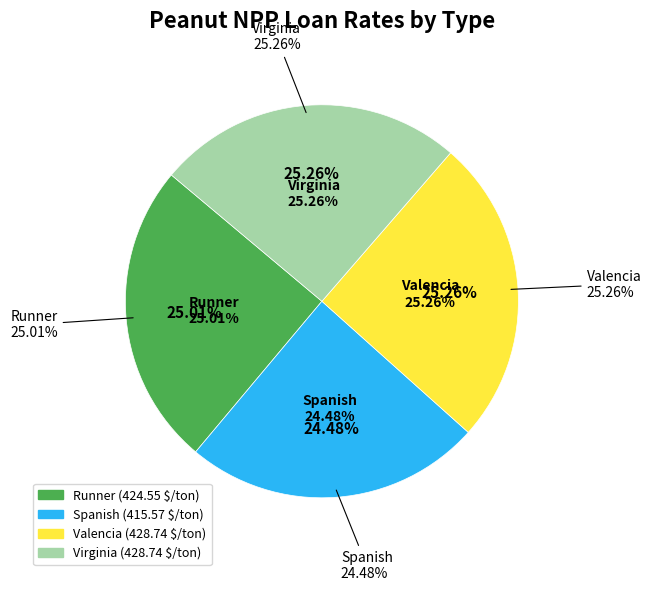

What is the ratio of the value at Spanish to the value at Runner?

1.0